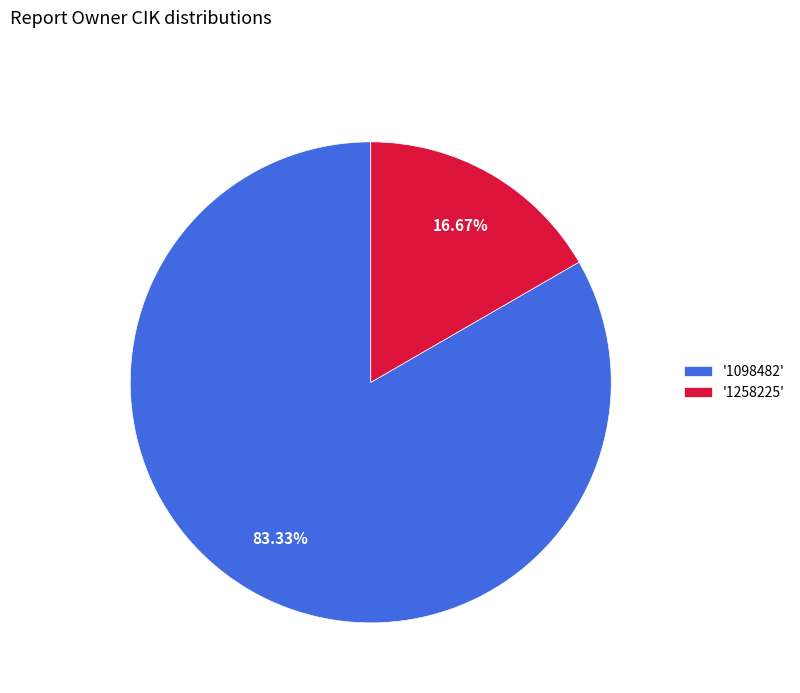

Do '1258225' and '1098482' together represent more than half of the pie?

Yes